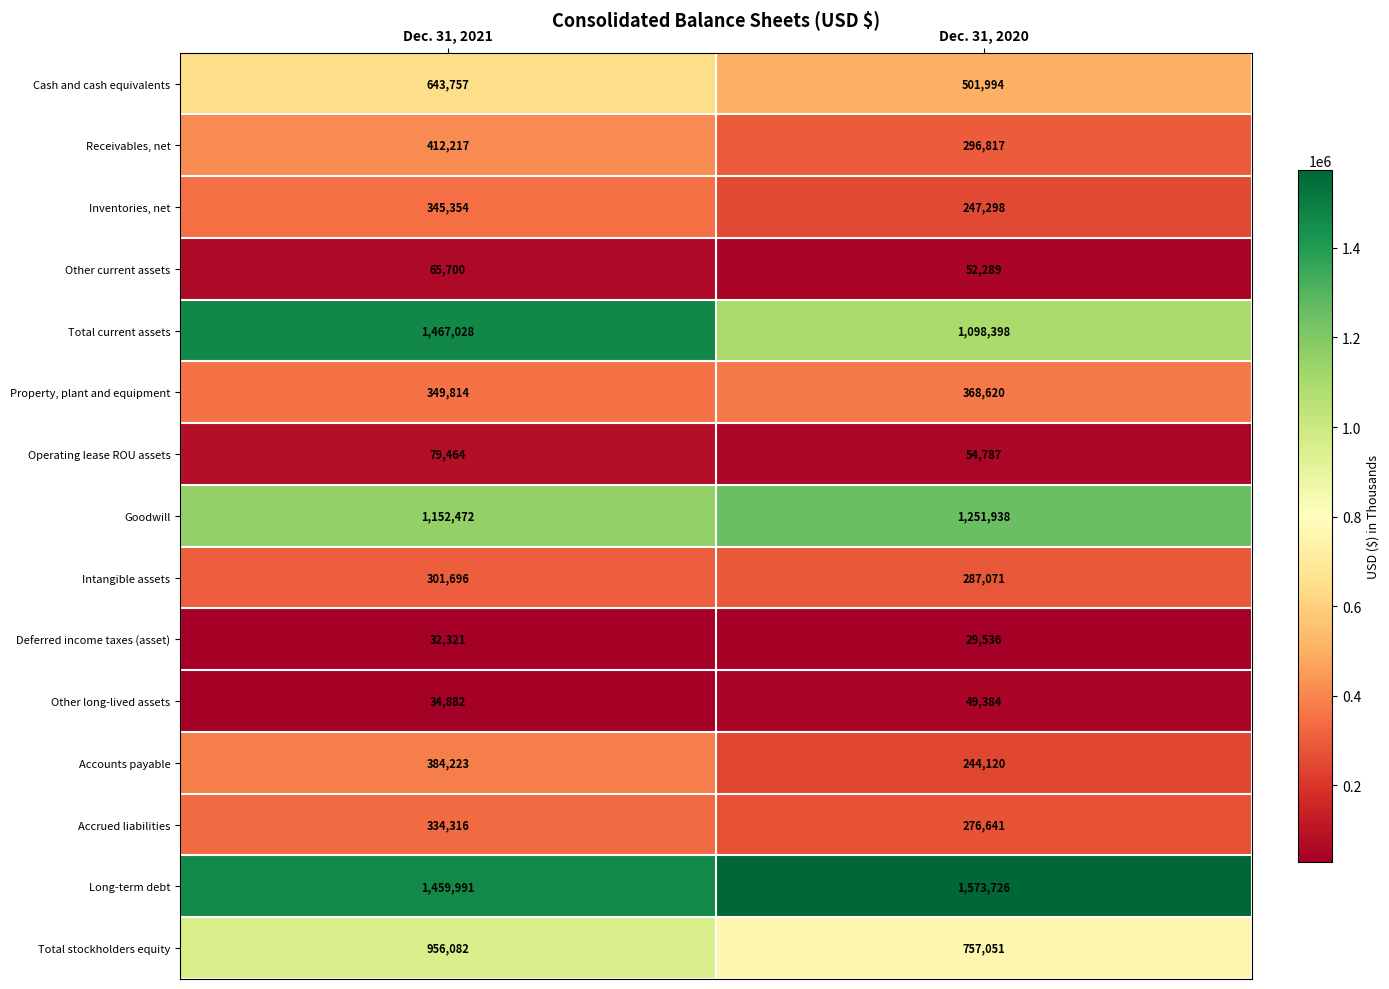

Rank the series by their maximum value, from highest to lowest.

Long-term debt, Total current assets, Goodwill, Total stockholders equity, Cash and cash equivalents, Receivables, net, Accounts payable, Property, plant and equipment, Inventories, net, Accrued liabilities, Intangible assets, Operating lease ROU assets, Other current assets, Other long-lived assets, Deferred income taxes (asset)